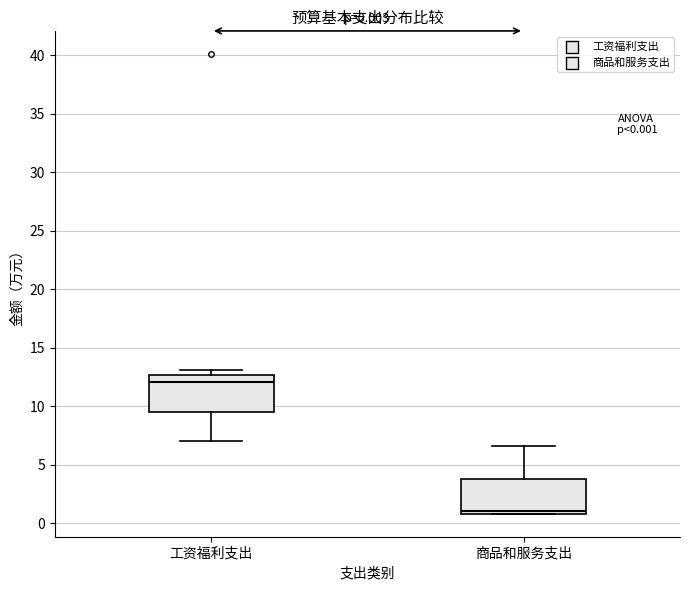

Which box has the lowest median line?

商品和服务支出